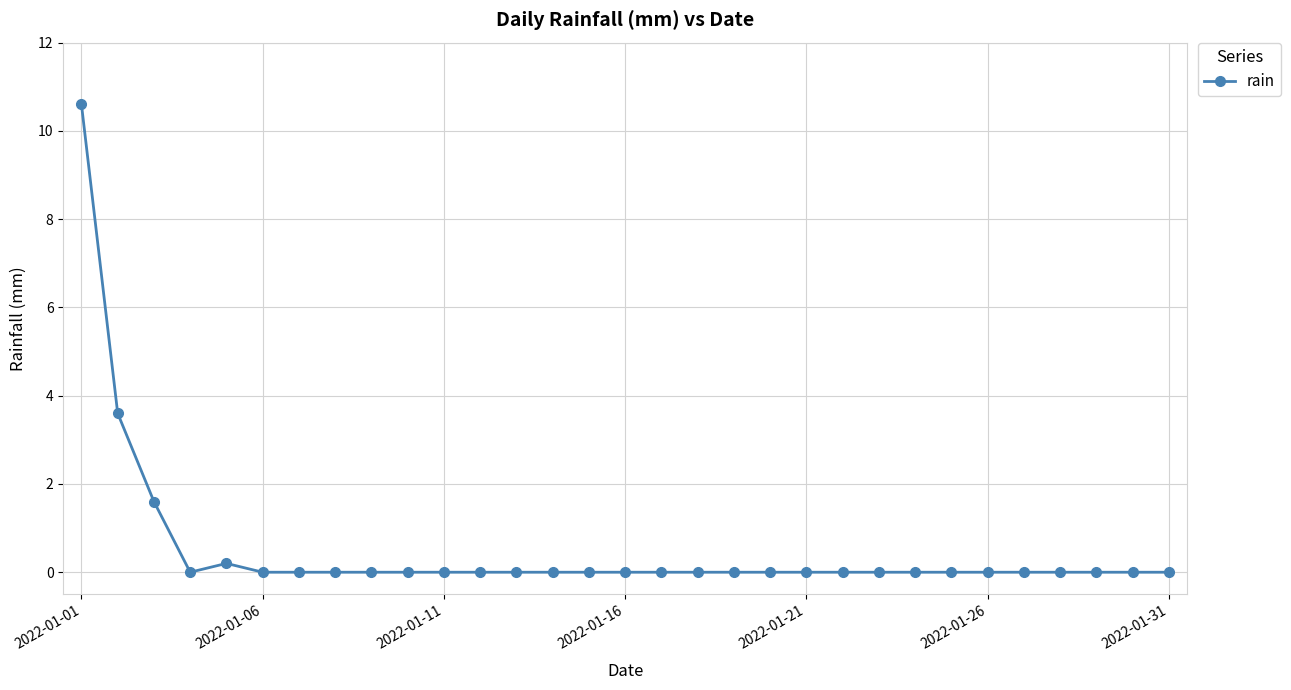

What is the greatest value displayed?

10.6